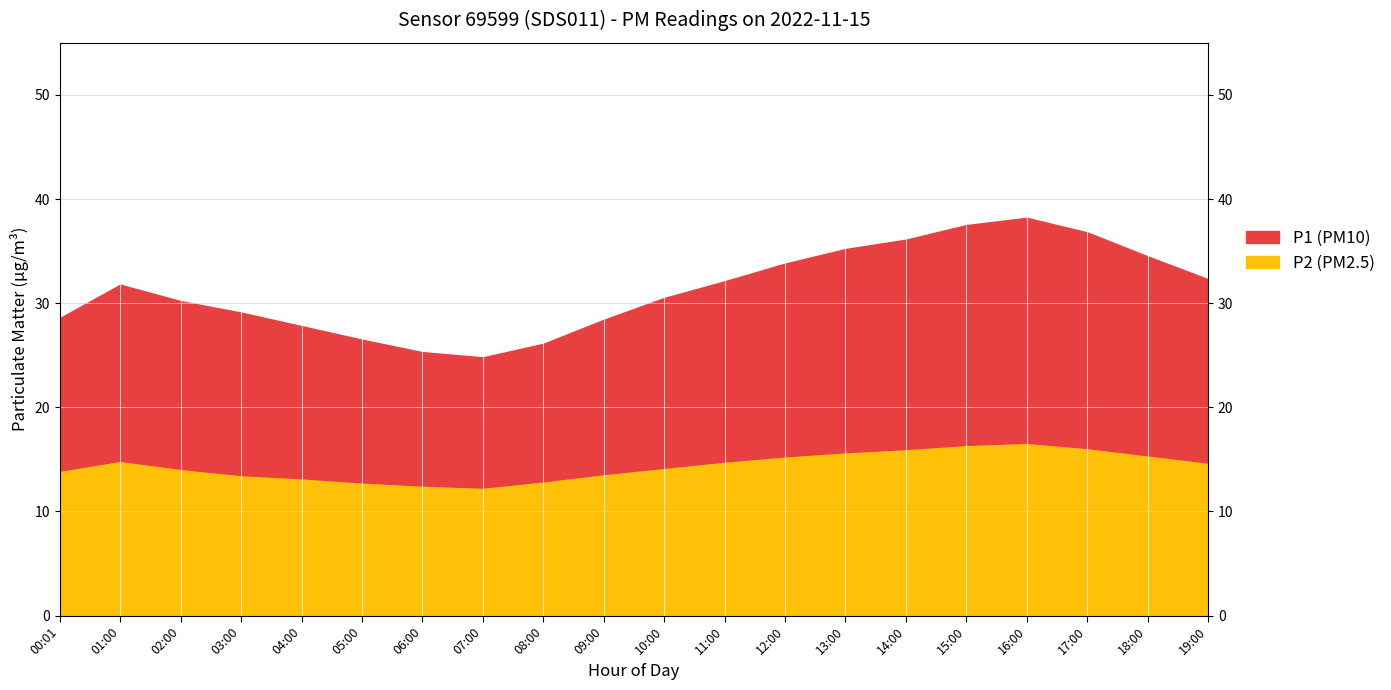

Reading left to right, what are all the values shown in this chart?

P1: 28.6	31.8	30.2	29.1	27.8	26.5	25.3	24.8	26.1	28.4	30.5	32.1	33.8	35.2	36.1	37.5	38.2	36.8	34.5	32.3
P2: 13.9	14.9	14.1	13.5	13.2	12.8	12.5	12.3	12.9	13.6	14.2	14.8	15.3	15.7	16.0	16.4	16.6	16.1	15.4	14.7